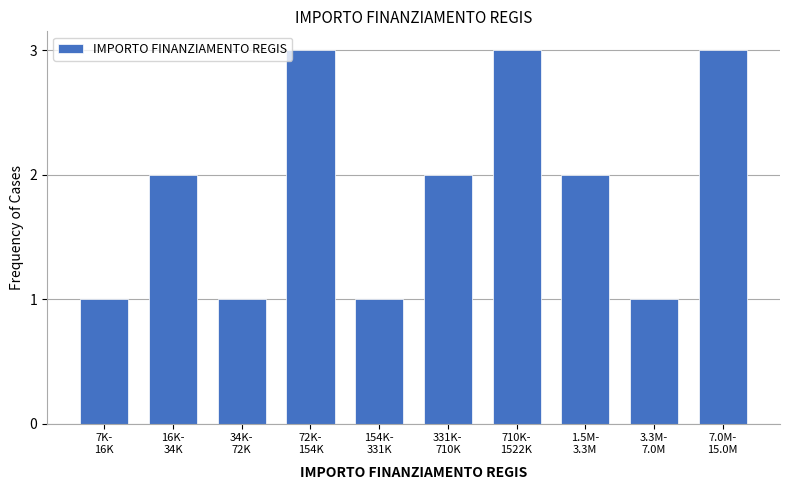

Reading right to left, extract all data points from this chart.

3	1	2	3	2	1	3	1	2	1